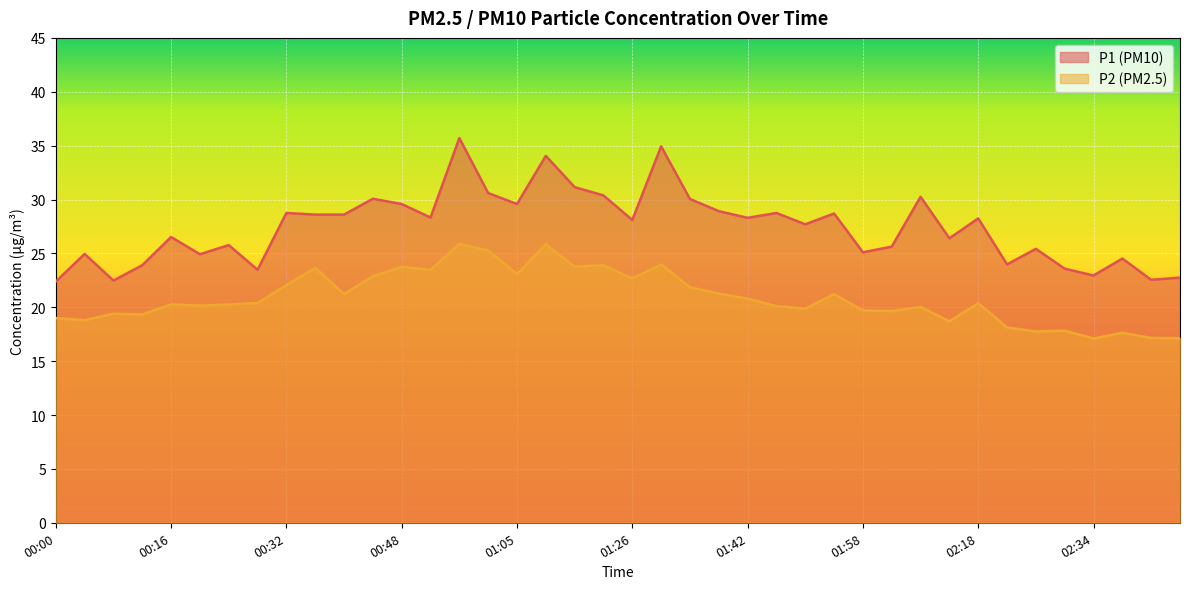

True or false: P2 and P1 intersect in this chart.

False